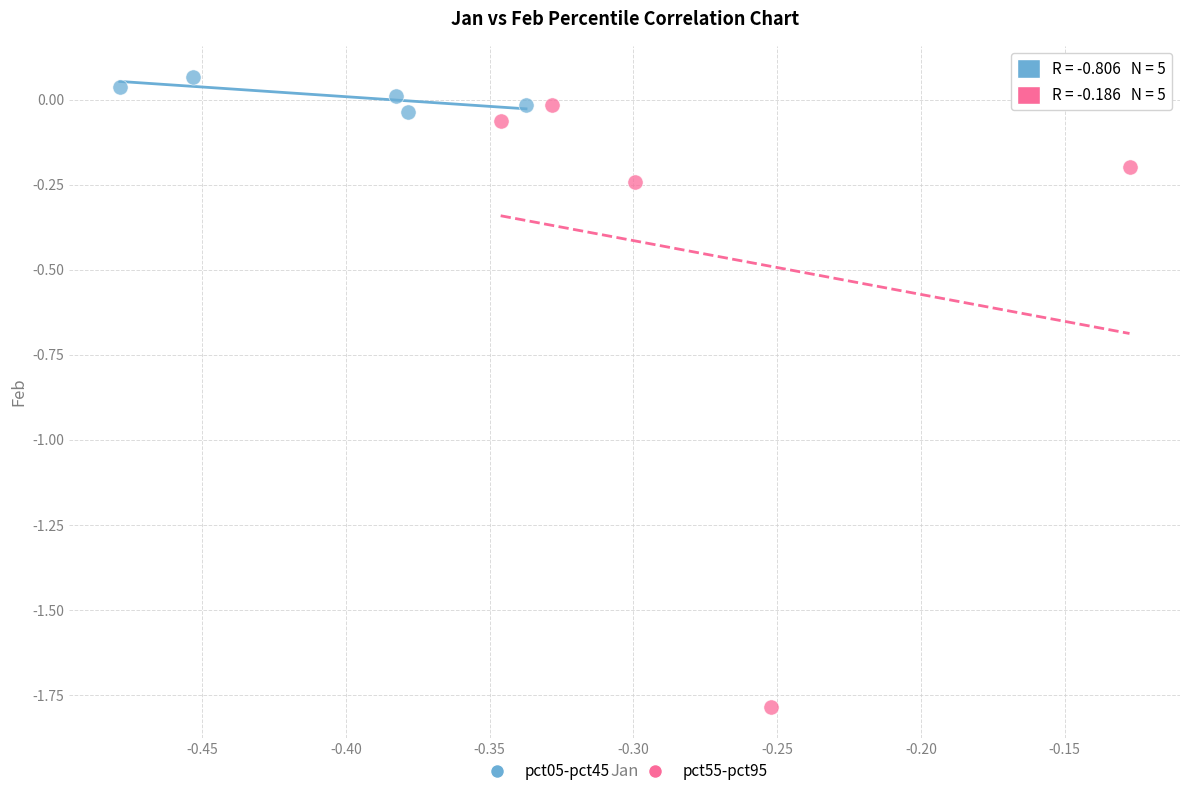

What are all the series names shown in the legend?

pct05-pct45, pct55-pct95